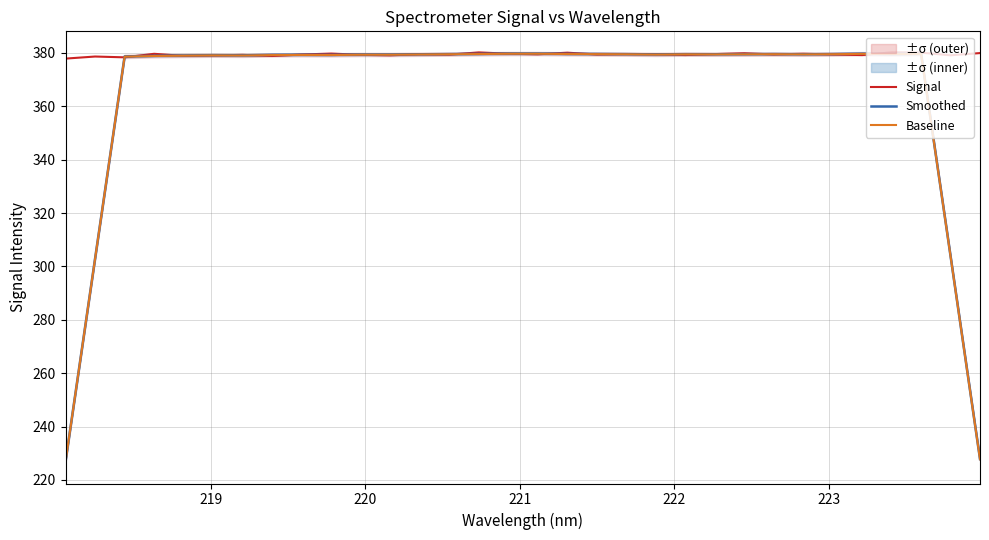

How many distinct data groups are displayed?

3